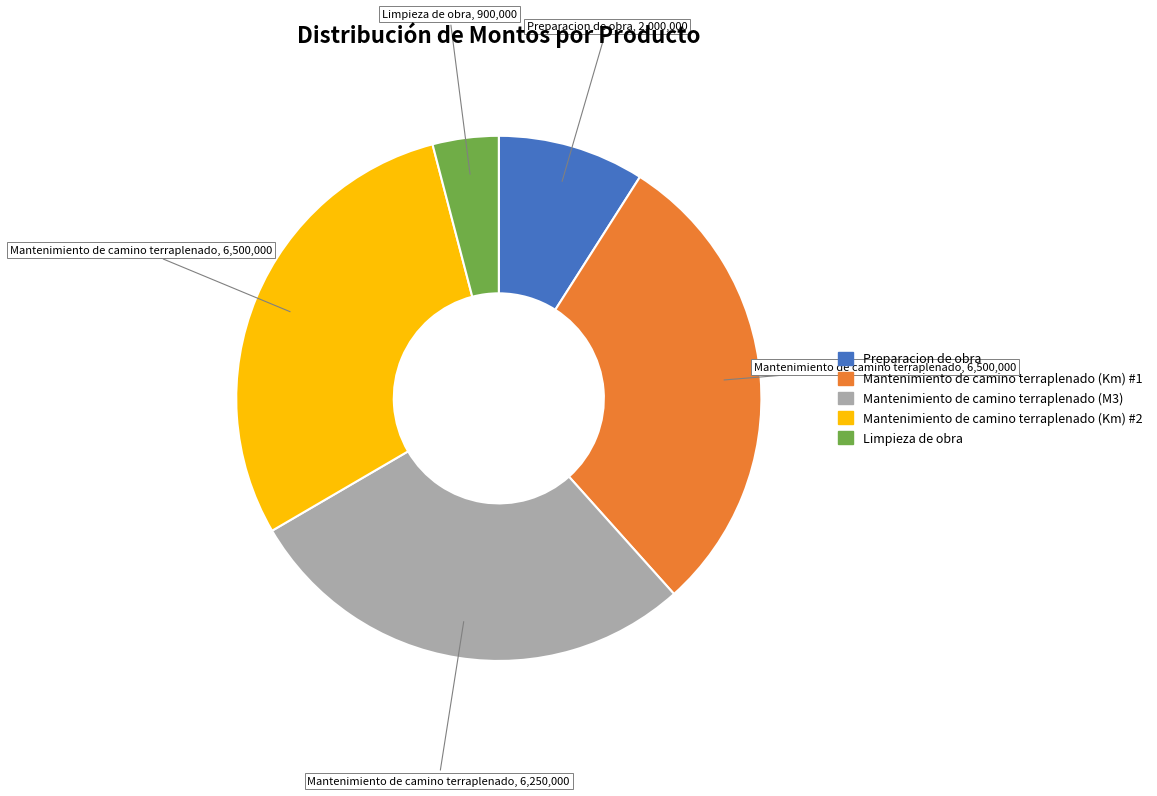

What is the smallest slice in the pie chart?

Limpieza de obra